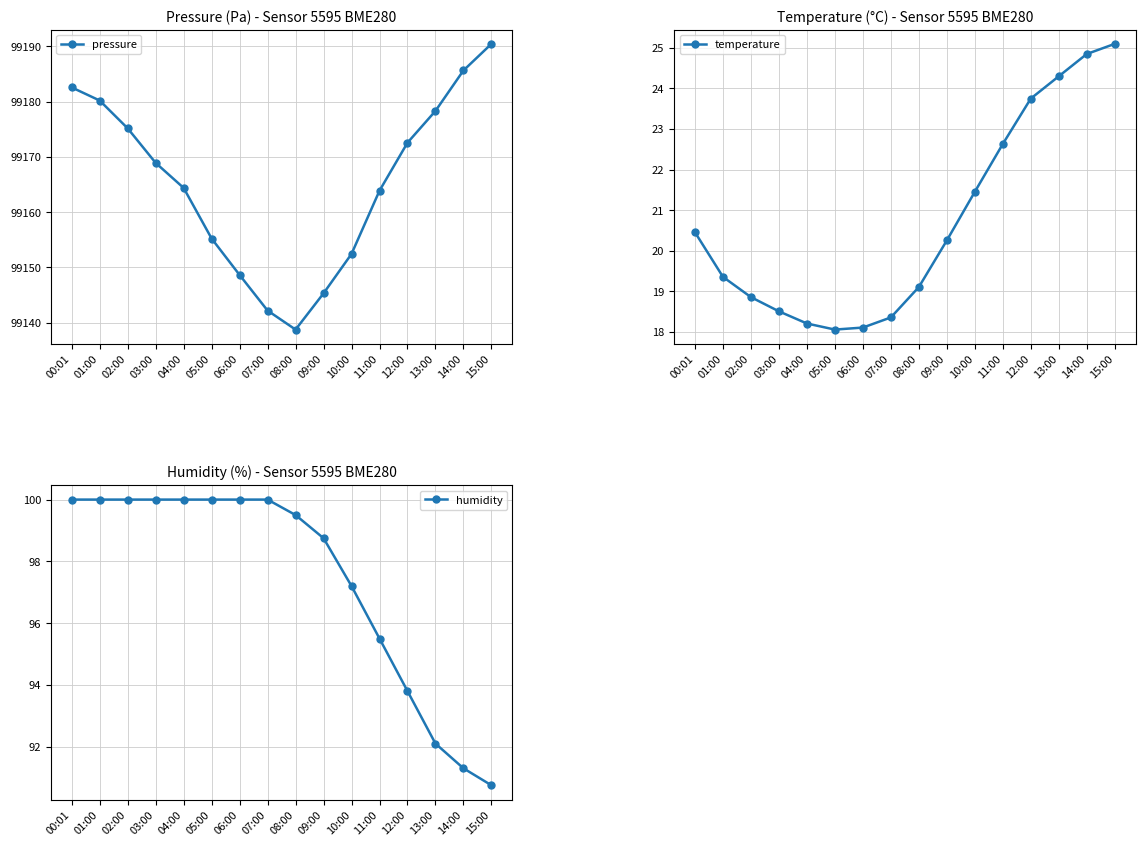

What is the value of the pressure point at the 12th from the left?

99163.9